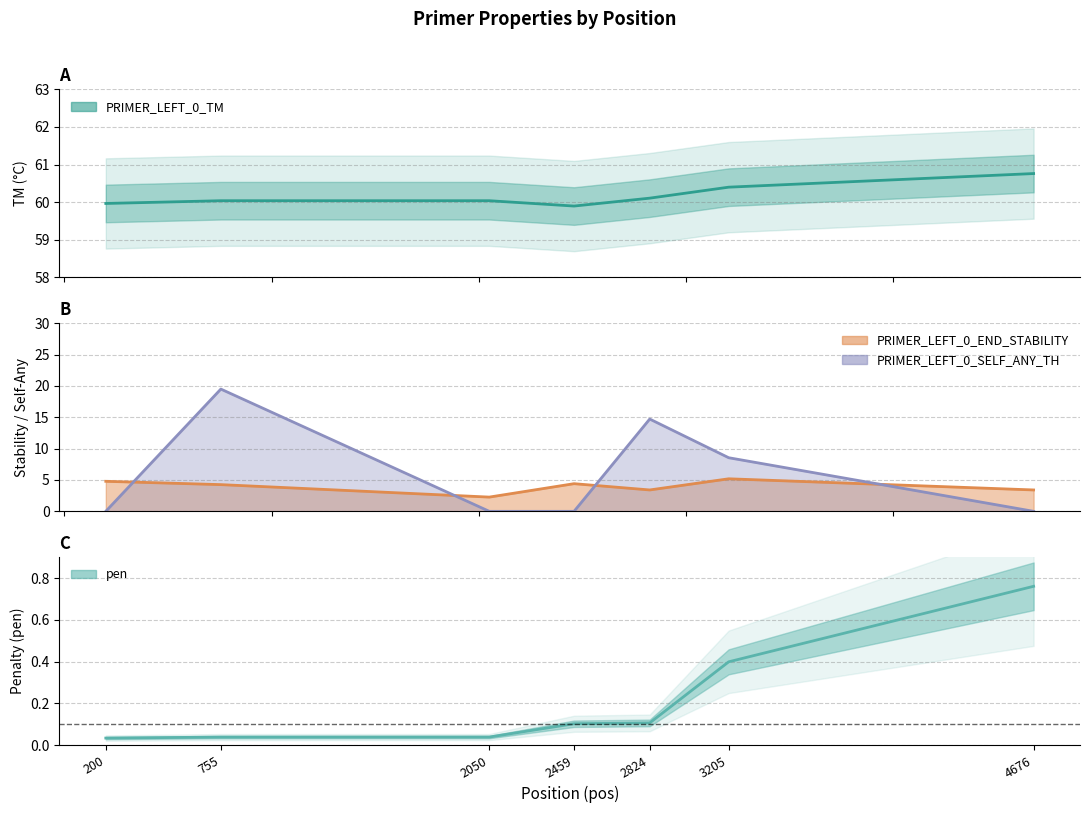

What is the value of the PRIMER_LEFT_0_TM point at the 1st from the left?

60.0